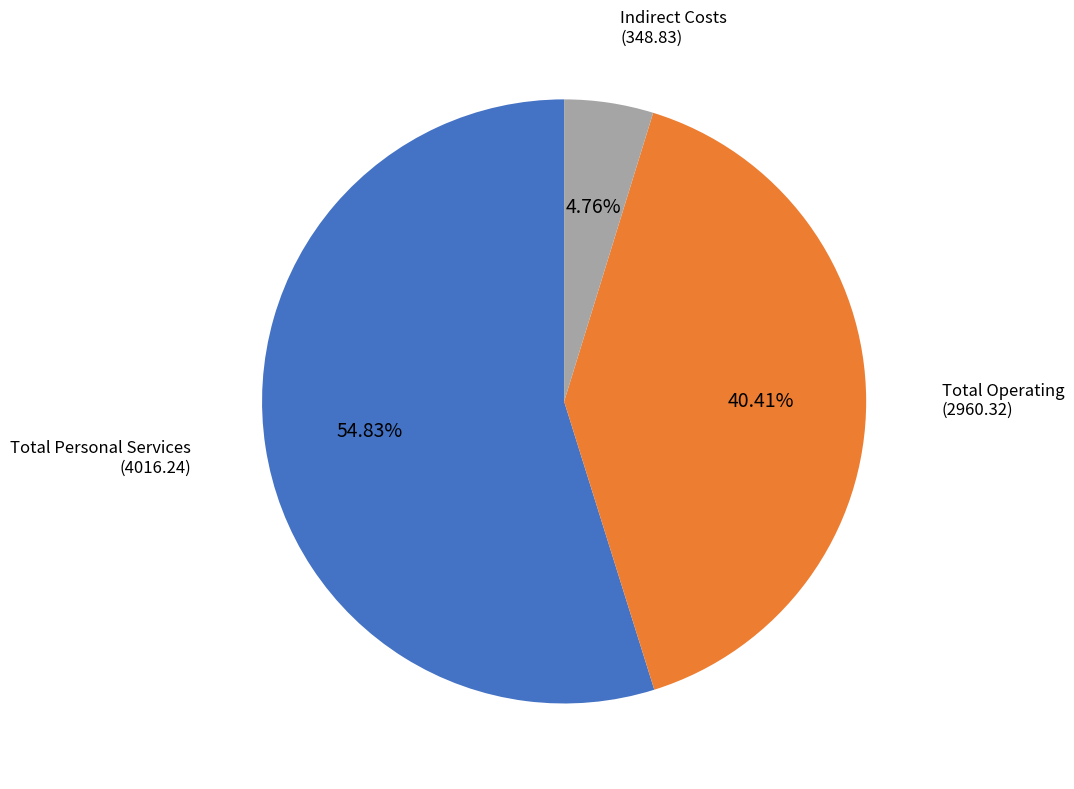

Count the number of slices in the pie.

3